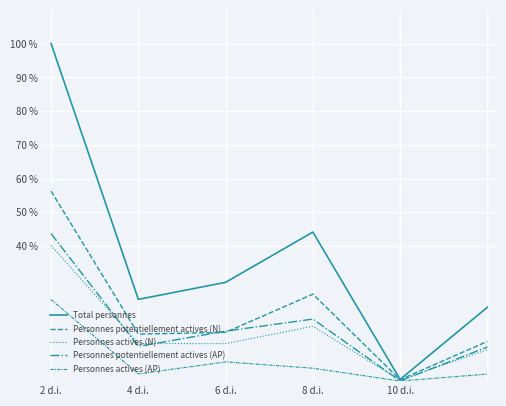

How many lines are shown in the chart?

5